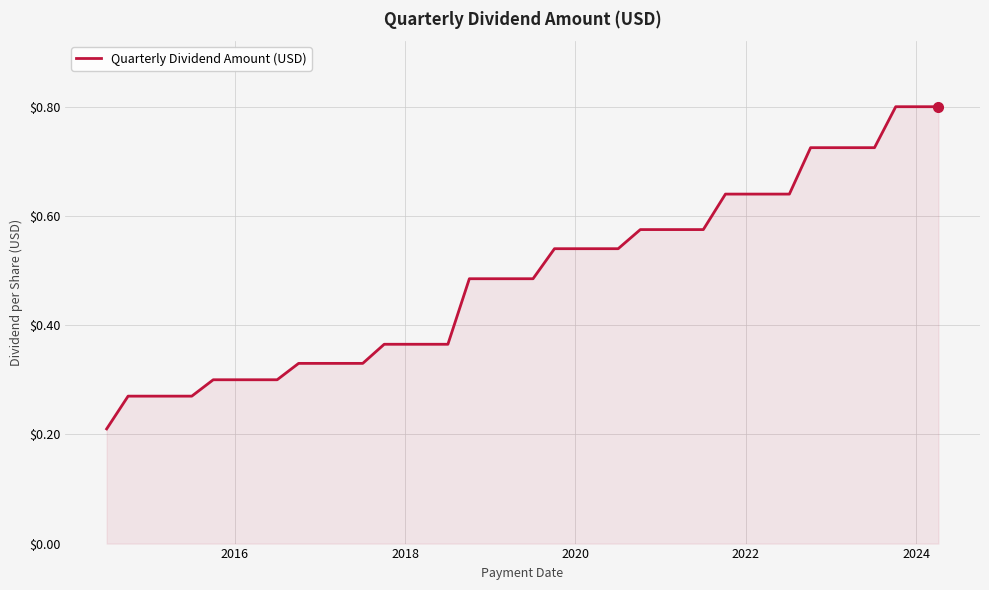

What is the greatest value displayed?

0.8